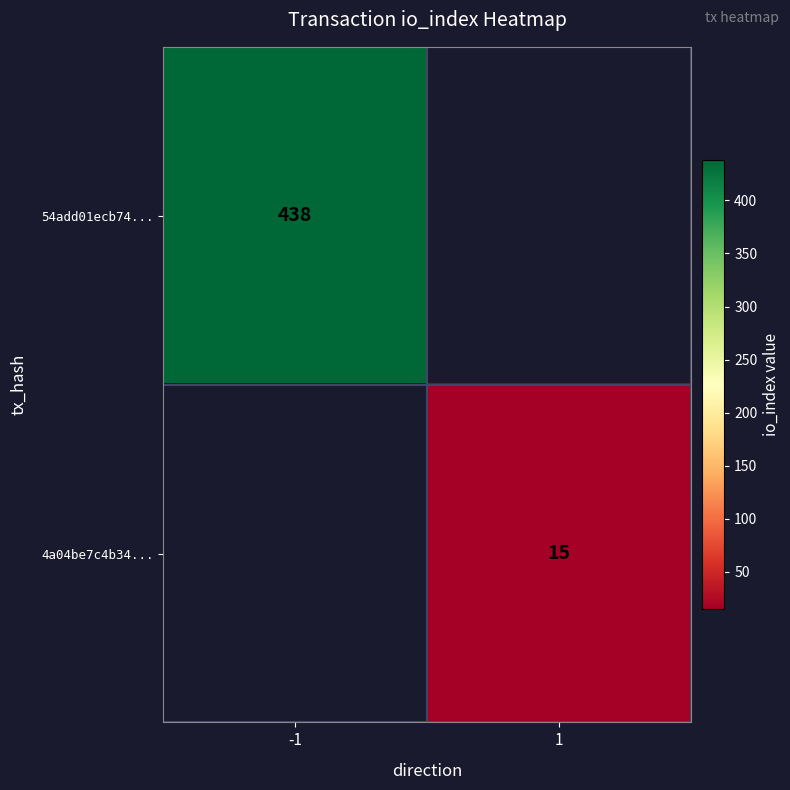

Is the value of 4a04be7c4b34... at 1 greater than the value of 54add01ecb74... at -1?

No